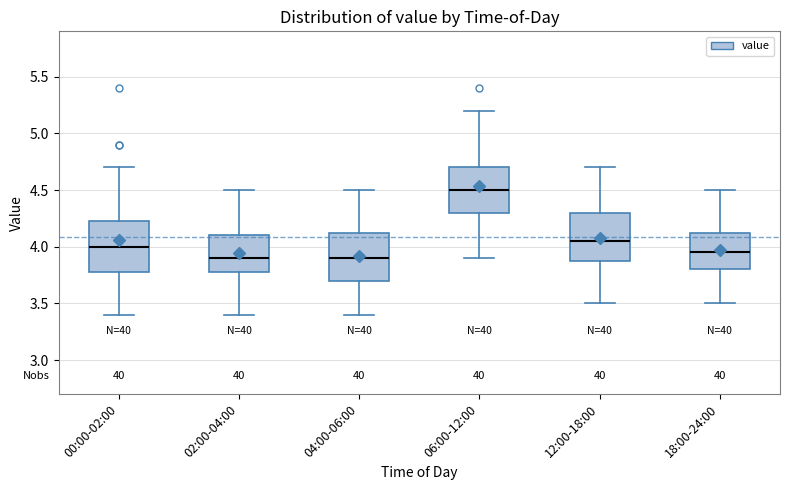

Reading left to right, transcribe this box plot: for each box, give where its median line is, the range the box spans, and where its two whiskers end, as read against the y-axis. The values are not printed on the chart, so give them approximately, as read against the axis.

00:00-02:00: median 4.00, box 3.80 to 4.25, whiskers 3.40 to 4.70
02:00-04:00: median 3.90, box 3.80 to 4.10, whiskers 3.40 to 4.50
04:00-06:00: median 3.90, box 3.70 to 4.15, whiskers 3.40 to 4.50
06:00-12:00: median 4.50, box 4.30 to 4.70, whiskers 3.90 to 5.20
12:00-18:00: median 4.05, box 3.90 to 4.30, whiskers 3.50 to 4.70
18:00-24:00: median 3.95, box 3.80 to 4.15, whiskers 3.50 to 4.50